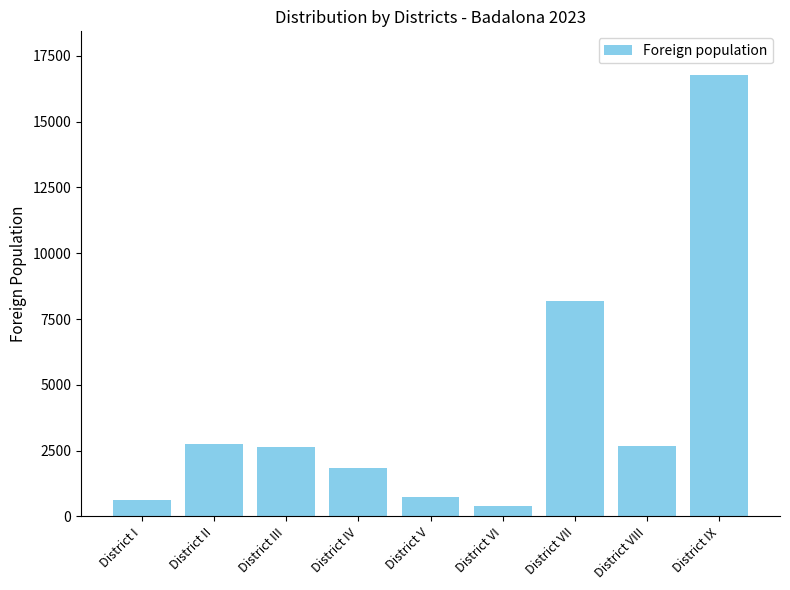

Is it true that the value at District VI is 413?

True